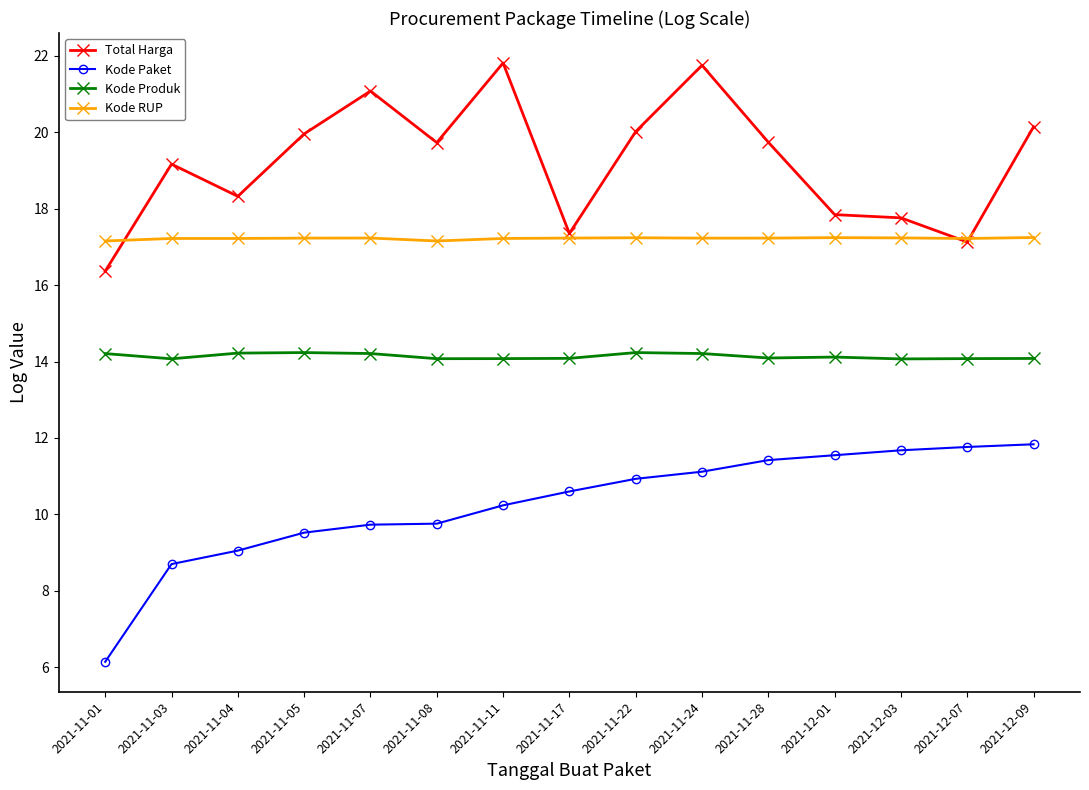

Which series has the largest total across all categories?

Total Harga